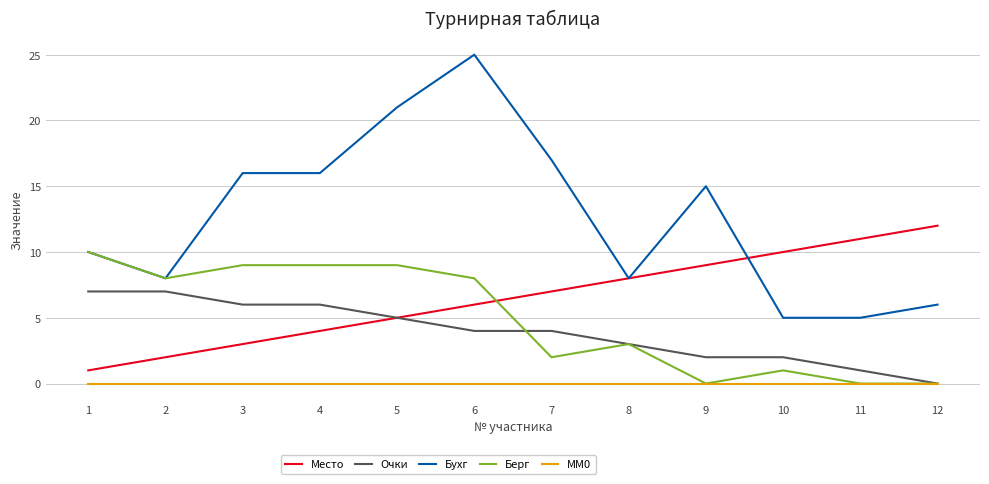

True or false: Место has more than 1 interior local peaks.

False